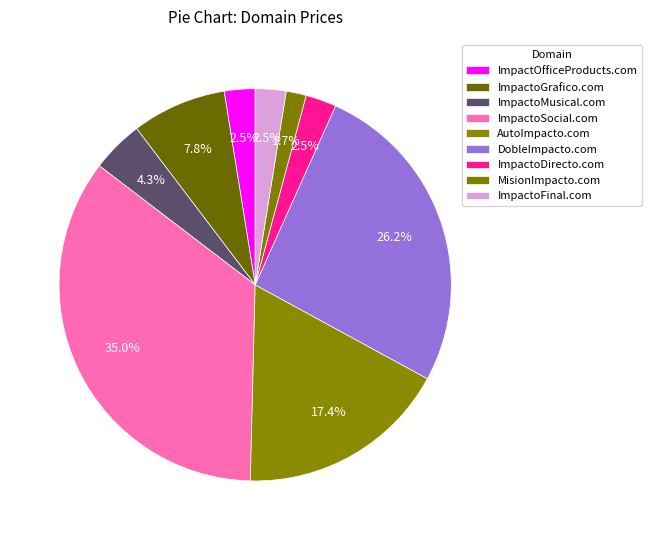

What percentage is the ImpactoGrafico.com slice, to the nearest percent?

8%